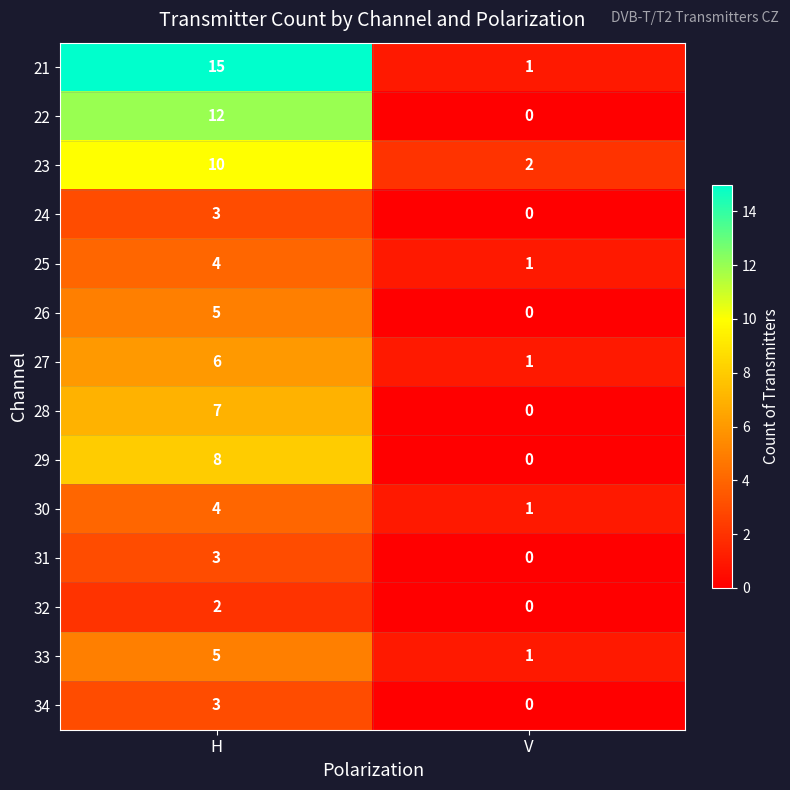

Where is 31 nearest to the value 1?

V